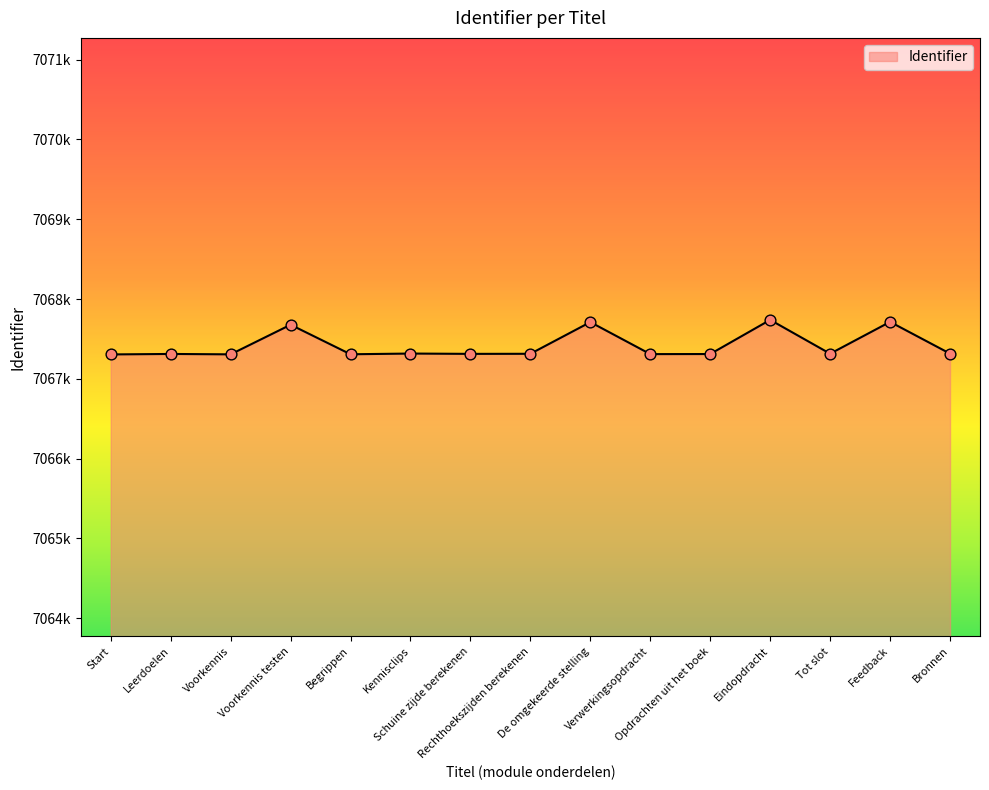

Which has a higher value, Rechthoekszijden berekenen or Schuine zijde berekenen?

Rechthoekszijden berekenen